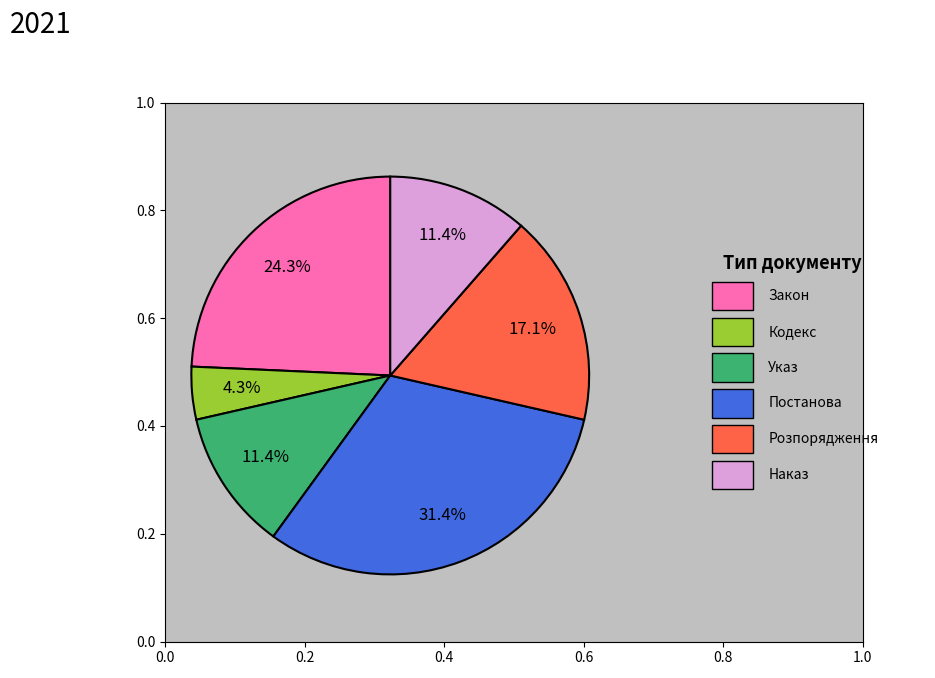

Is there any slice that represents more than half of the pie?

No